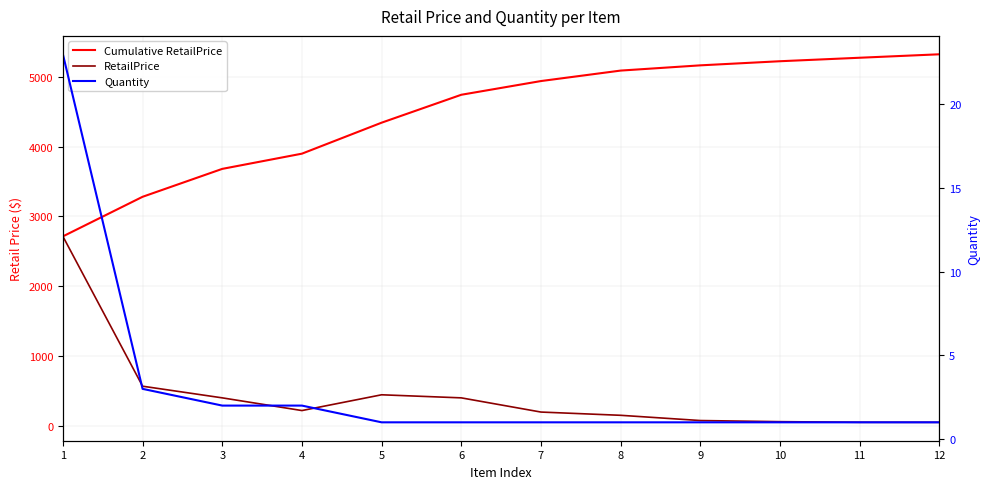

What is the difference between the second highest and second lowest values in the Quantity series?

2.0